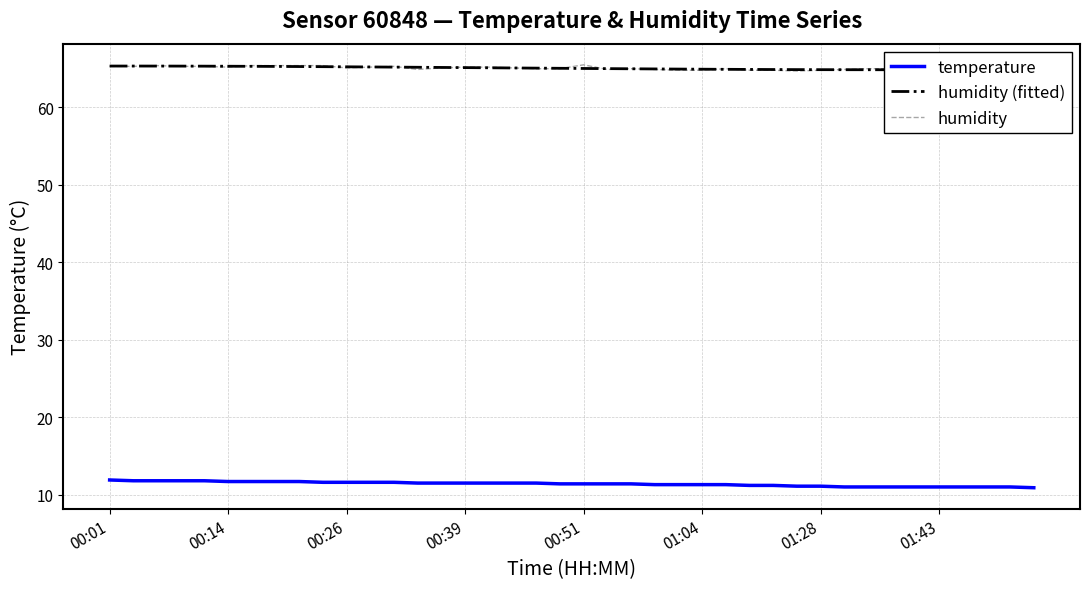

What is the highest value of the temperature series?

11.9